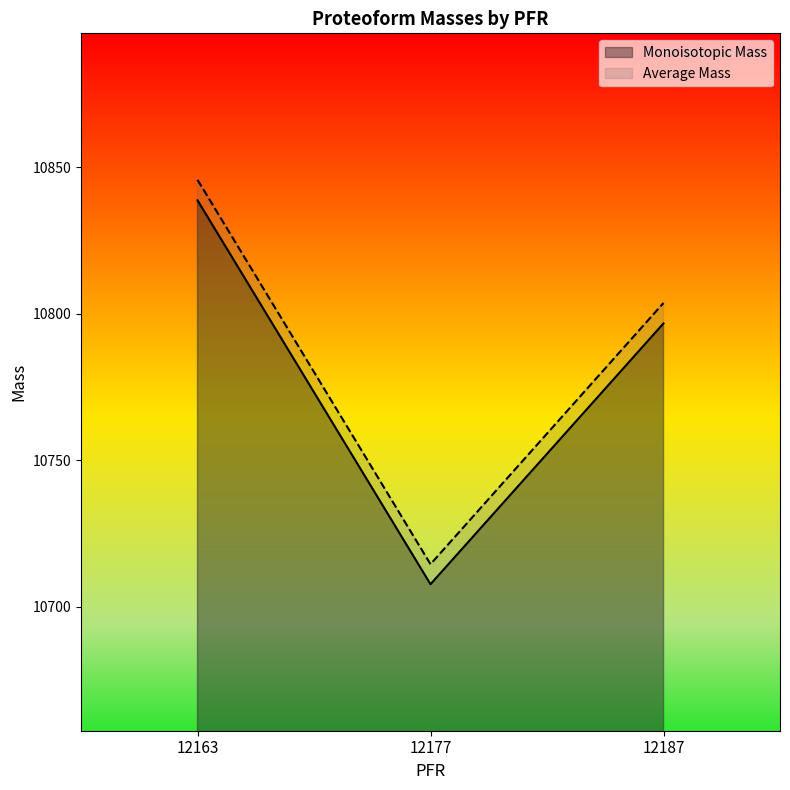

Does the chart display data point markers on the line(s)?

No